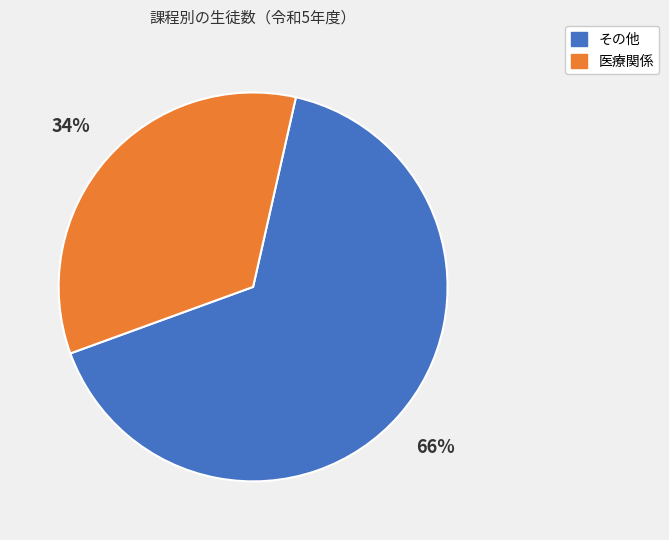

What is the ratio of the value at その他 to the value at 医療関係?

1.9